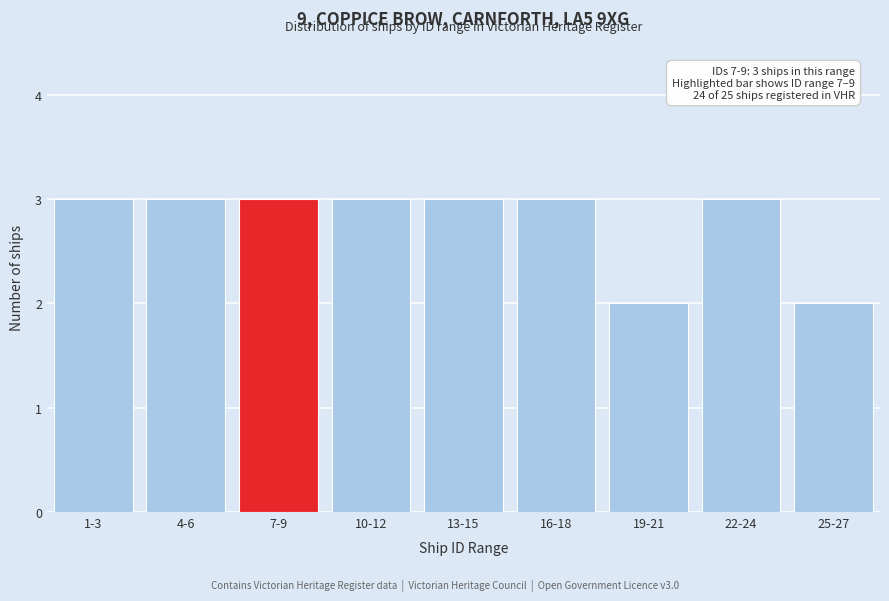

Reading left to right, extract all data points from this chart.

3	3	3	3	3	3	2	3	2